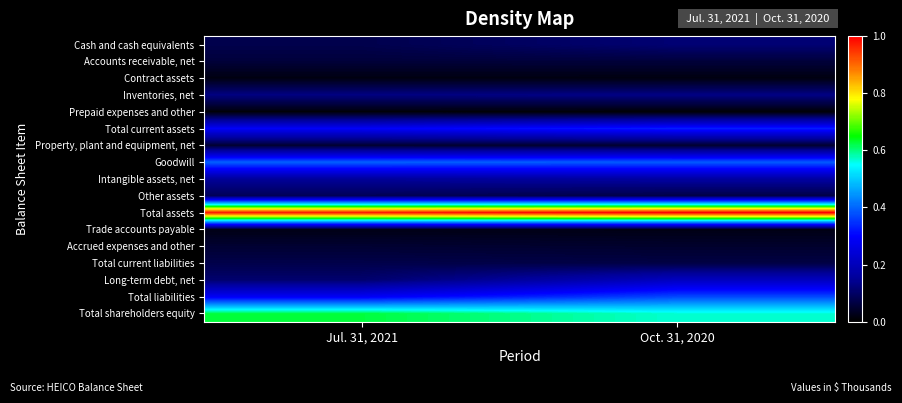

Reading left to right, extract all data points from this chart.

Cash and cash equivalents: Jul. 31, 2021=0.1	Oct. 31, 2020=0.1
Accounts receivable, net: Jul. 31, 2021=0.1	Oct. 31, 2020=0.1
Contract assets: Jul. 31, 2021=0.0	Oct. 31, 2020=0.0
Inventories, net: Jul. 31, 2021=0.1	Oct. 31, 2020=0.1
Prepaid expenses and other: Jul. 31, 2021=0.0	Oct. 31, 2020=0.0
Total current assets: Jul. 31, 2021=0.3	Oct. 31, 2020=0.3
Property, plant and equipment, net: Jul. 31, 2021=0.1	Oct. 31, 2020=0.0
Goodwill: Jul. 31, 2021=0.4	Oct. 31, 2020=0.4
Intangible assets, net: Jul. 31, 2021=0.2	Oct. 31, 2020=0.2
Other assets: Jul. 31, 2021=0.1	Oct. 31, 2020=0.1
Total assets: Jul. 31, 2021=1.0	Oct. 31, 2020=1.0
Trade accounts payable: Jul. 31, 2021=0.0	Oct. 31, 2020=0.0
Accrued expenses and other: Jul. 31, 2021=0.1	Oct. 31, 2020=0.0
Total current liabilities: Jul. 31, 2021=0.1	Oct. 31, 2020=0.1
Long-term debt, net: Jul. 31, 2021=0.1	Oct. 31, 2020=0.2
Total liabilities: Jul. 31, 2021=0.3	Oct. 31, 2020=0.4
Total shareholders equity: Jul. 31, 2021=0.6	Oct. 31, 2020=0.6